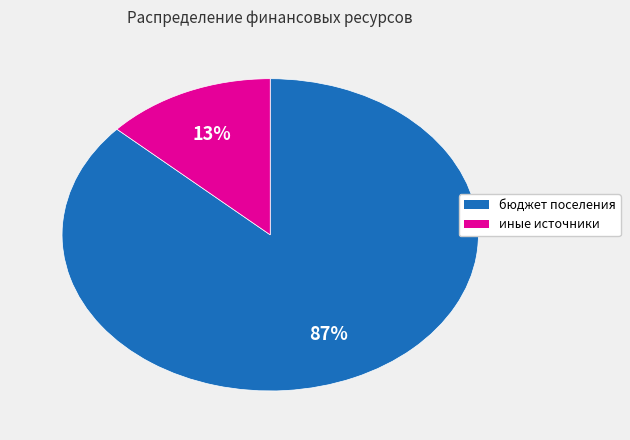

Is the sum of иные источники and бюджет поселения greater than half?

Yes